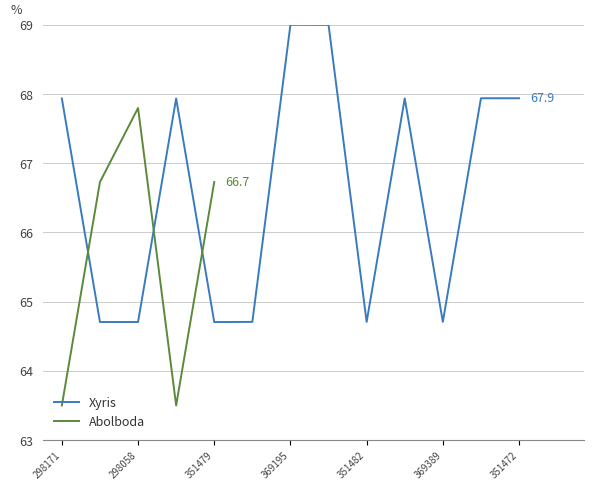

At which category does the chart reach its peak across all series?

369195